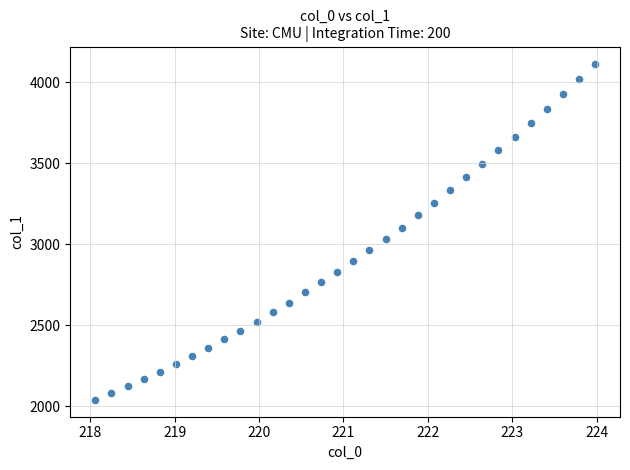

What is the range of Y values (max minus min)?

2075.5